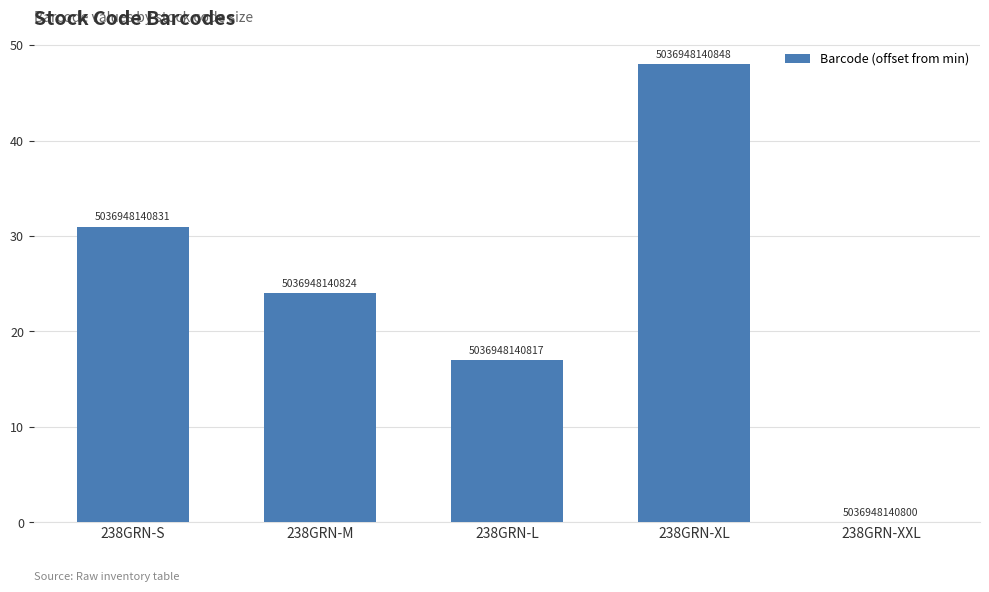

True or false: the data shows 0 at 238GRN-XXL.

True